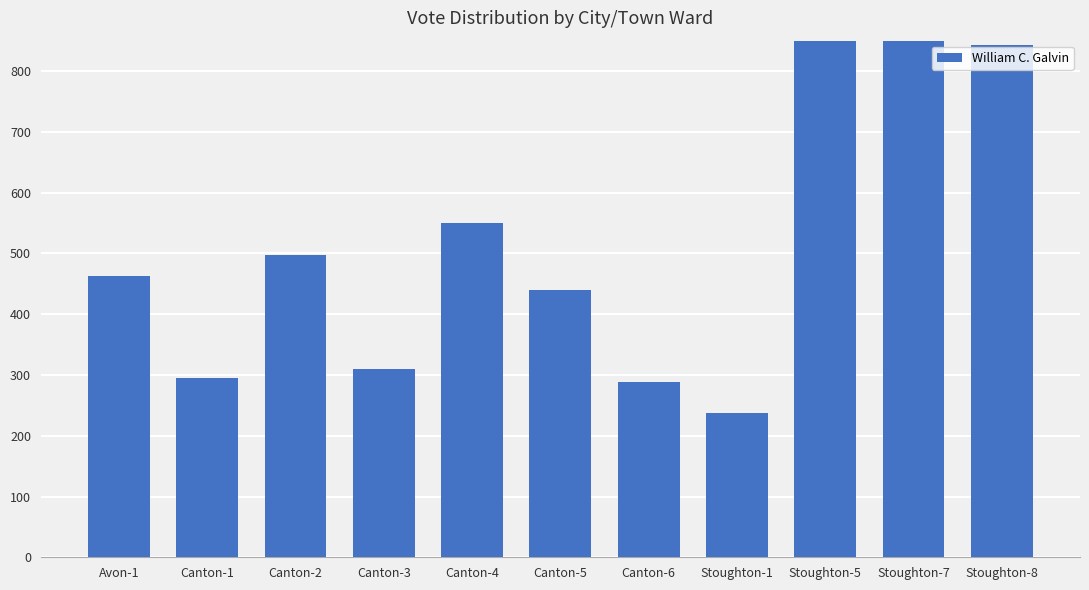

How many series are shown in this chart?

1